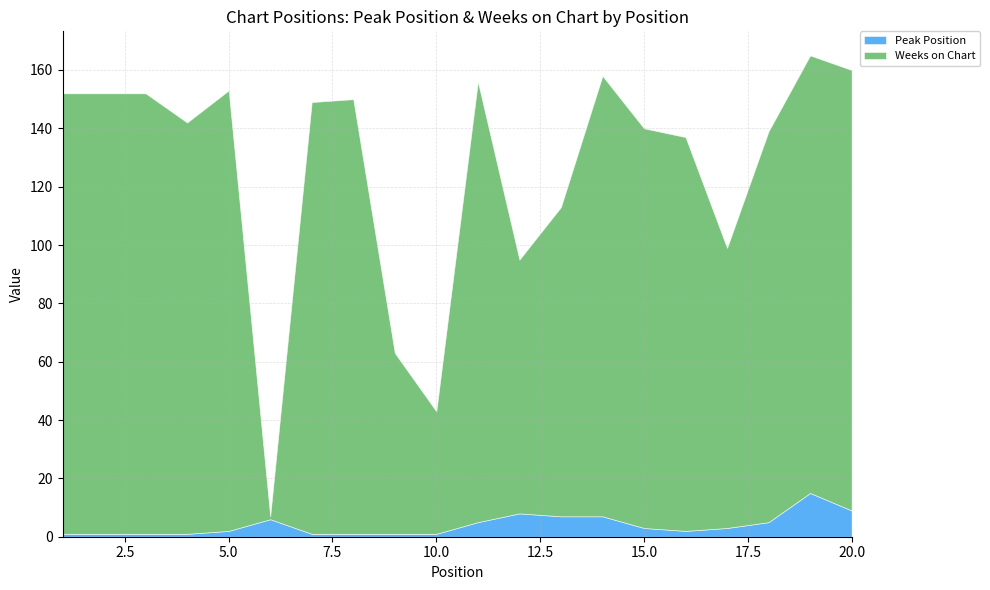

What is the difference between the maximum and minimum values in the Weeks on Chart series?

150